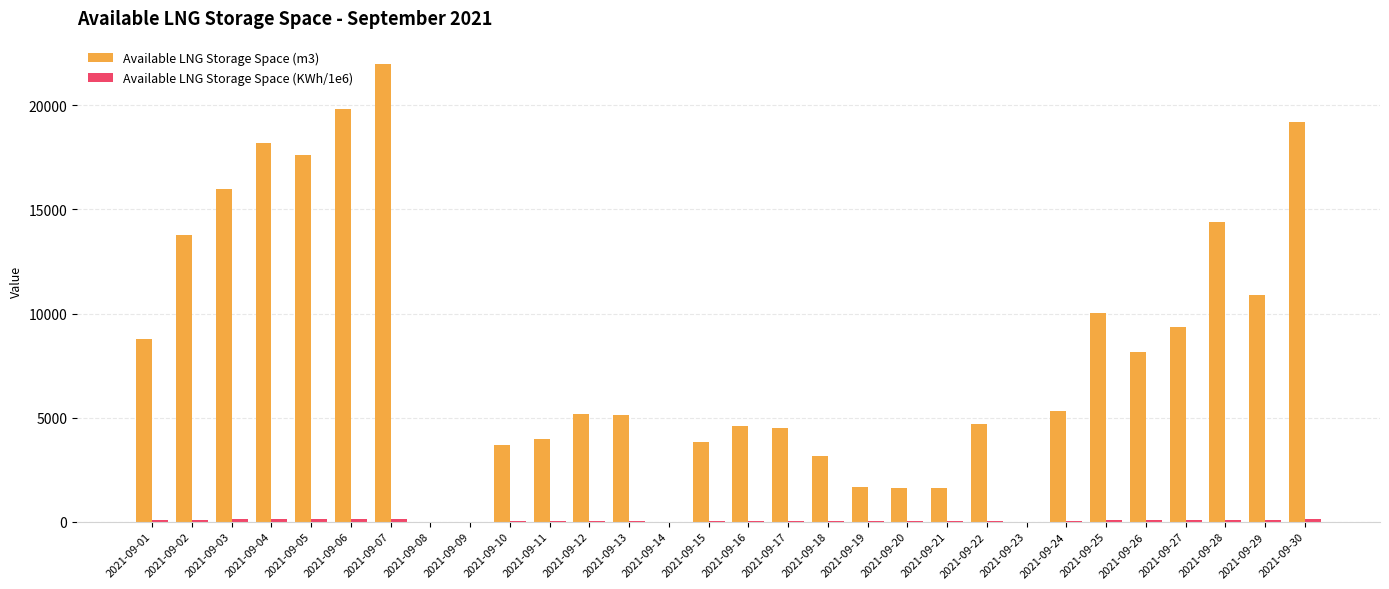

Which series has the largest total across all categories?

Available LNG Storage Space (m3)